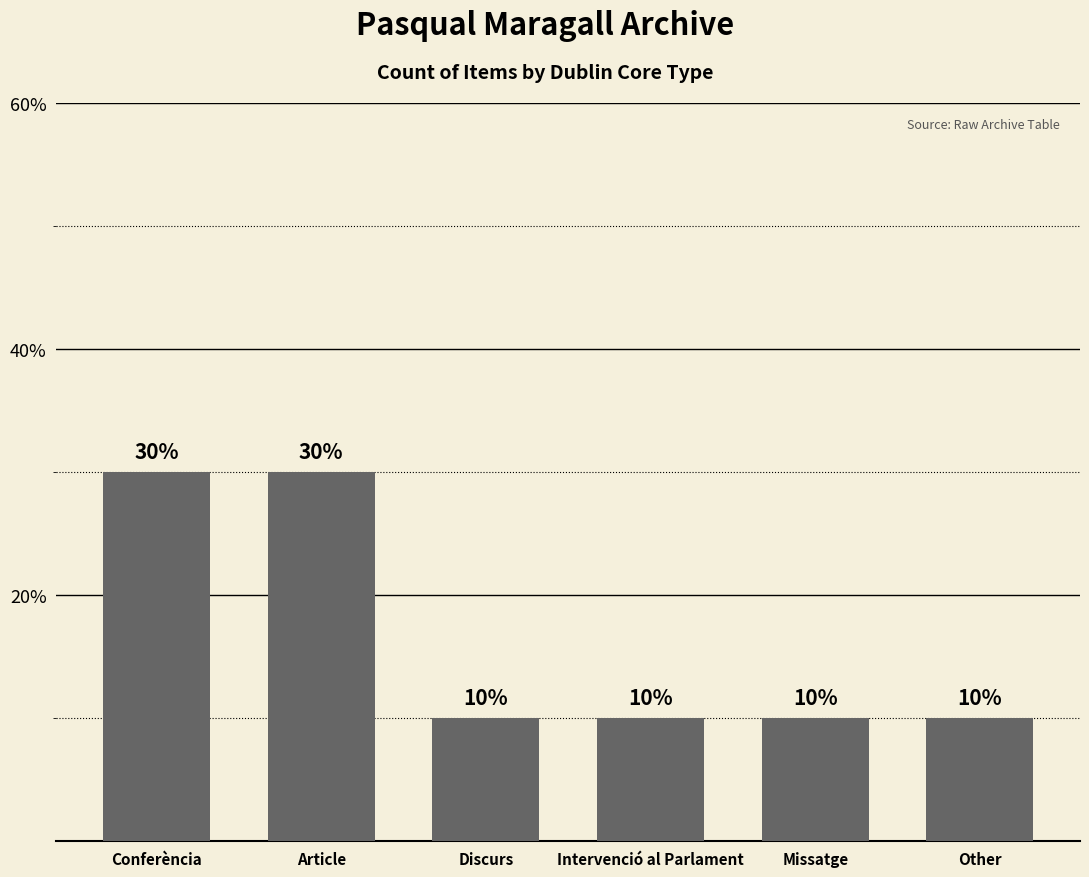

Reading right to left, extract all data points from this chart.

10	10	10	10	30	30